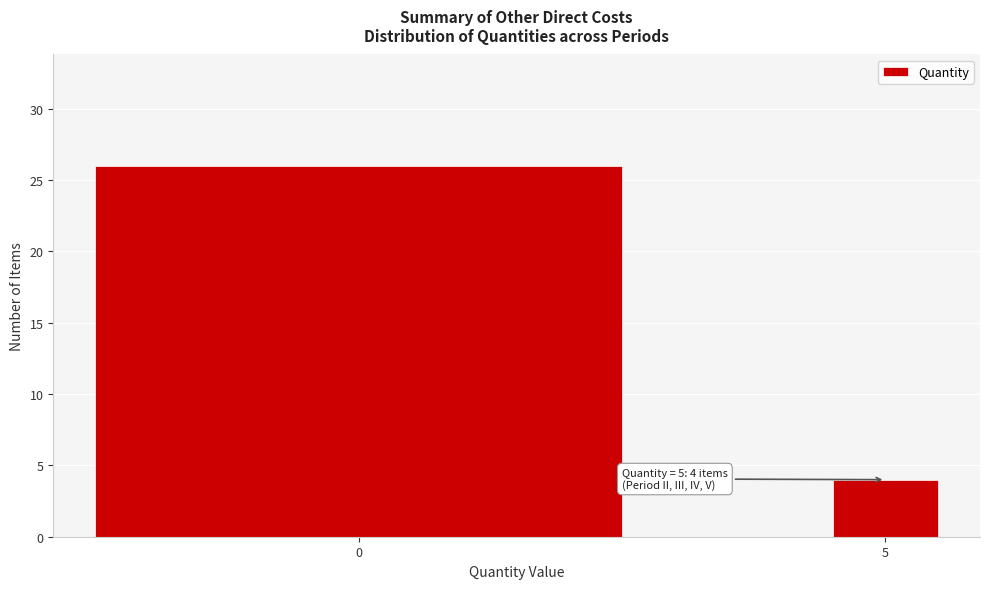

Reading right to left, list all the values displayed in this chart.

4	26